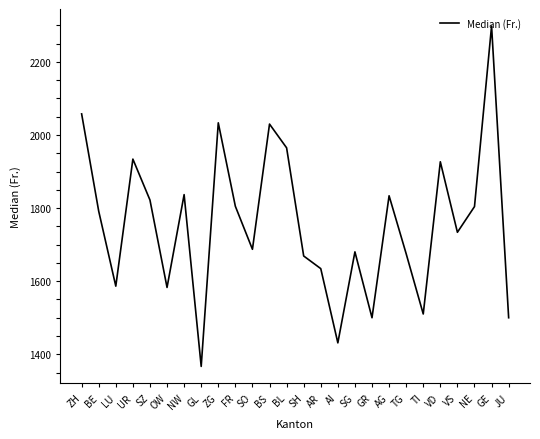

True or false: the data shows 1836.9 at NW.

True